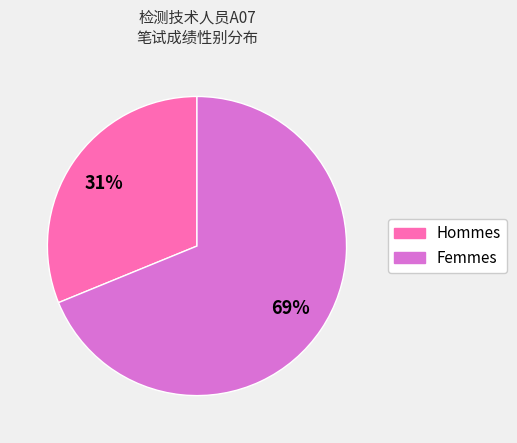

Rank the categories by value from lowest to highest.

Hommes, Femmes